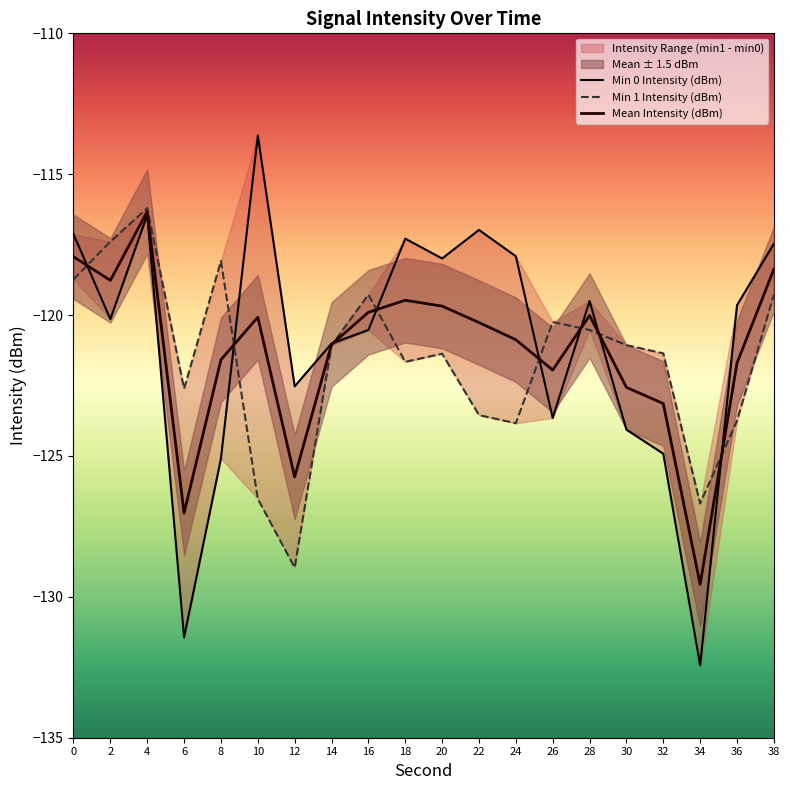

How many data points in Min 0 Intensity (dBm) are above -119?

8